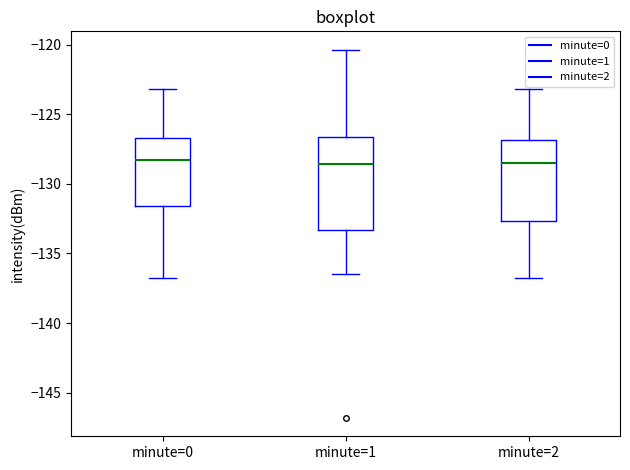

Reading left to right, transcribe this box plot: for each box, give where its median line is, the range the box spans, and where its two whiskers end, as read against the y-axis. The values are not printed on the chart, so give them approximately, as read against the axis.

minute=0: median -128.5, box -131.5 to -126.5, whiskers -137.0 to -123.0
minute=1: median -128.5, box -133.5 to -126.5, whiskers -136.5 to -120.5
minute=2: median -128.5, box -132.5 to -127.0, whiskers -137.0 to -123.0